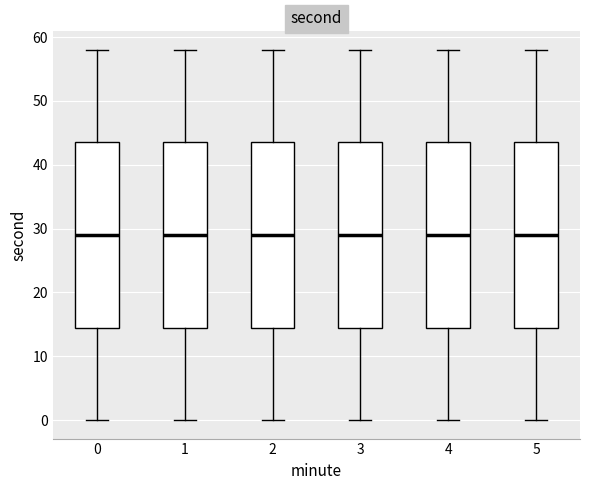

Reading left to right, read every box against the y-axis: the position of its median line, the range the box covers, and the ends of its whiskers. The values are not printed on the chart, so give them approximately, as read against the axis.

0: median 29, box 15 to 44, whiskers 0 to 58
1: median 29, box 15 to 44, whiskers 0 to 58
2: median 29, box 15 to 44, whiskers 0 to 58
3: median 29, box 15 to 44, whiskers 0 to 58
4: median 29, box 15 to 44, whiskers 0 to 58
5: median 29, box 15 to 44, whiskers 0 to 58